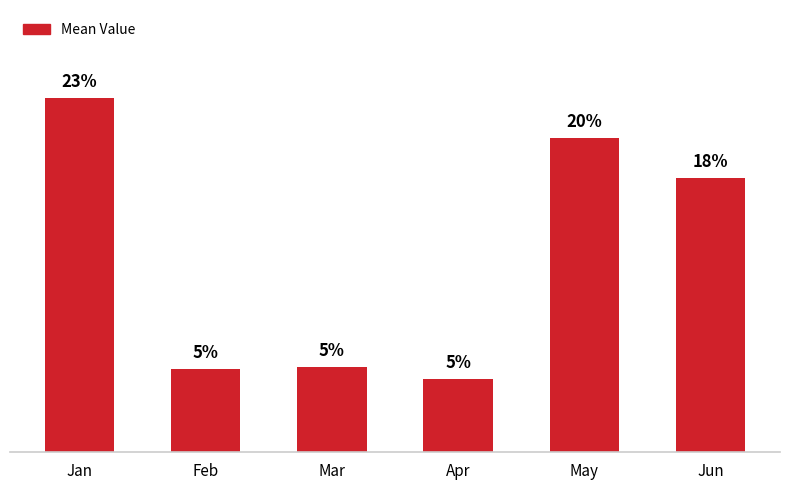

Are the bars horizontal?

No